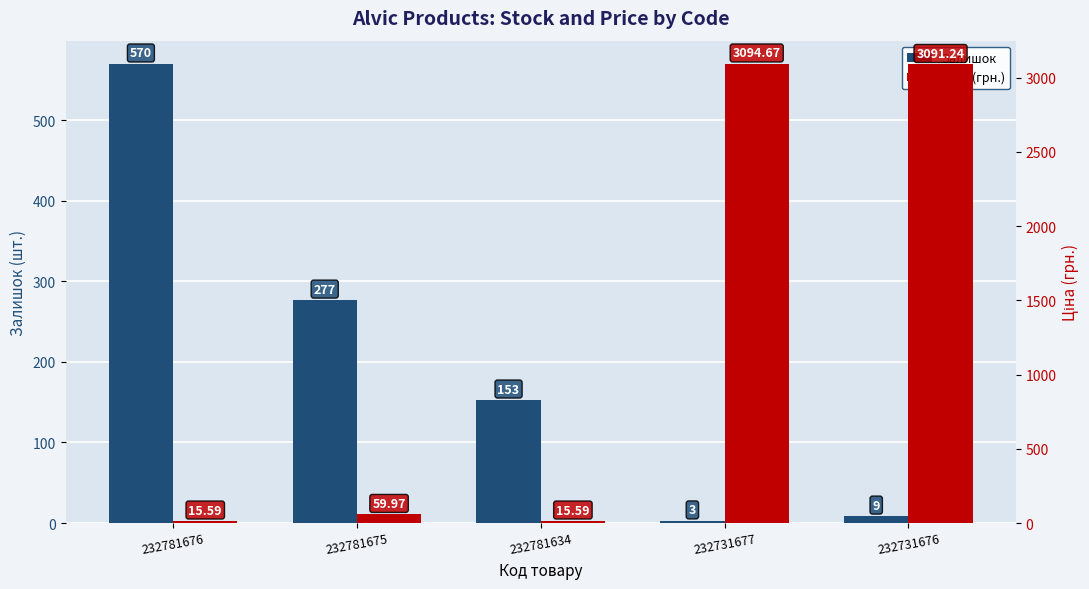

What is the sum of the Залишок values at 232731677 and 232781634?

156.0